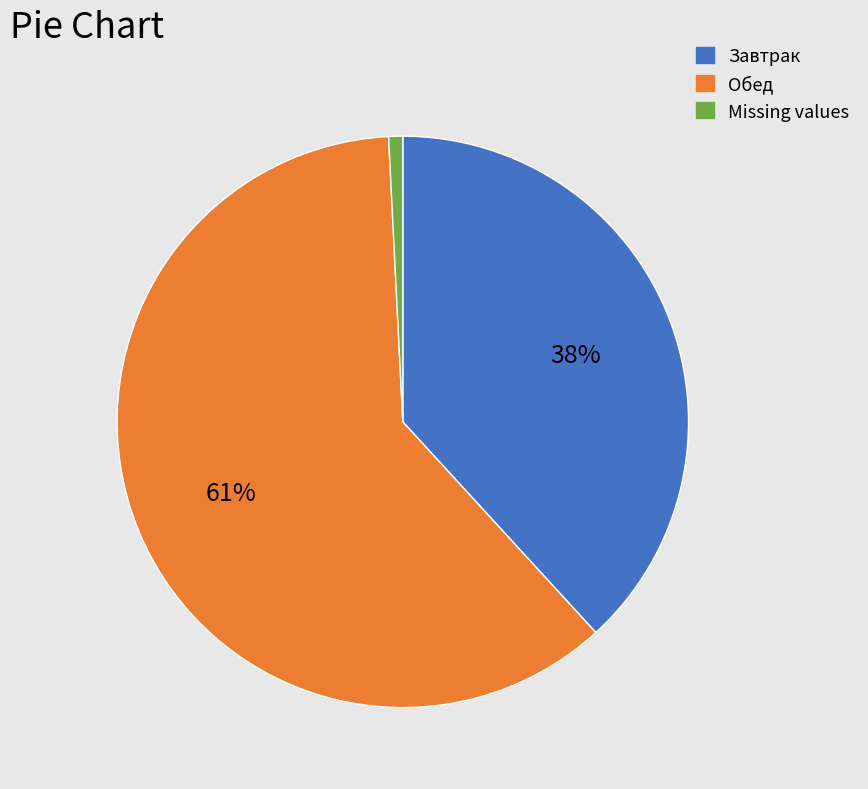

To the nearest percent, what is the difference between the largest and smallest slice percentages?

60%